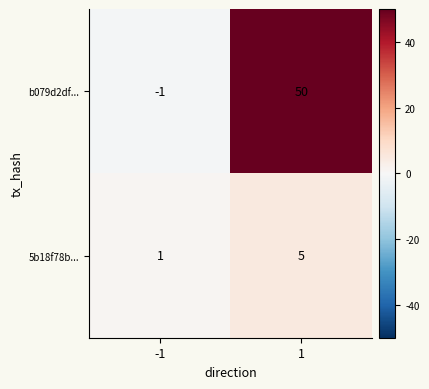

Between -1 and 1, which series saw the biggest shift?

b079d2df...